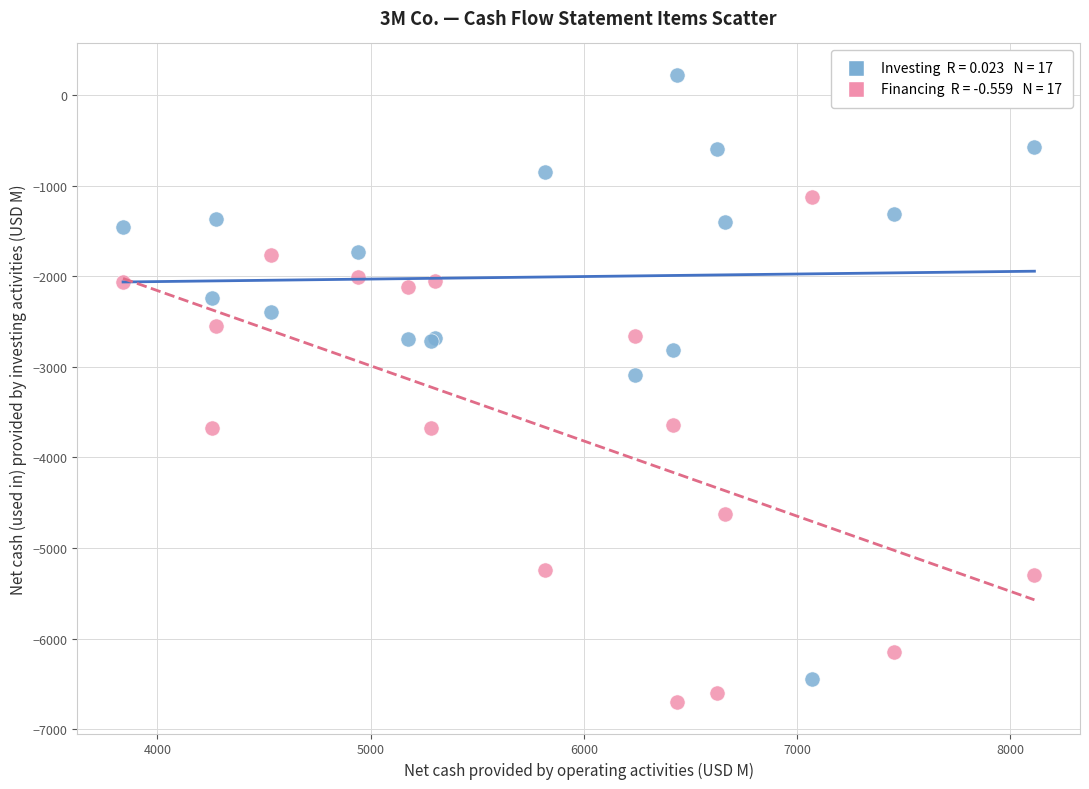

Across all series, what Y value is closest to -3239?

-3086